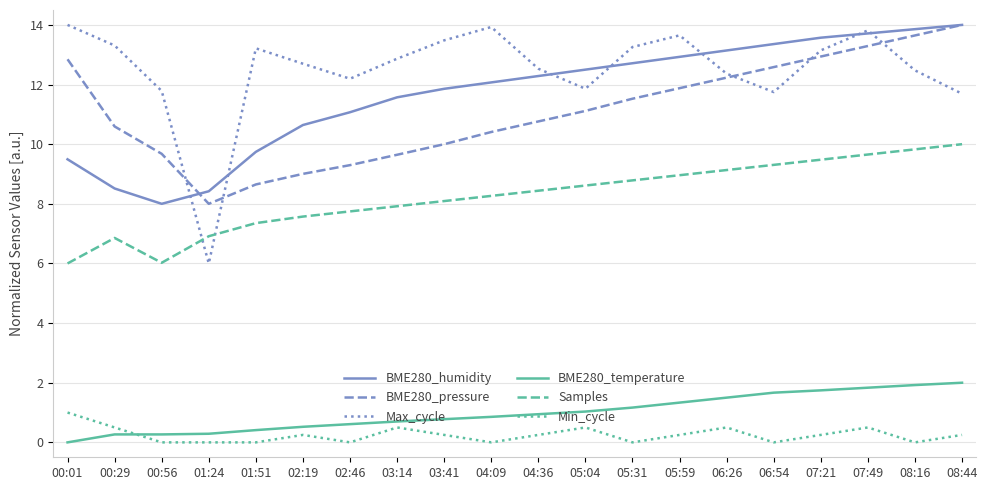

What position from the right is 08:44?

1